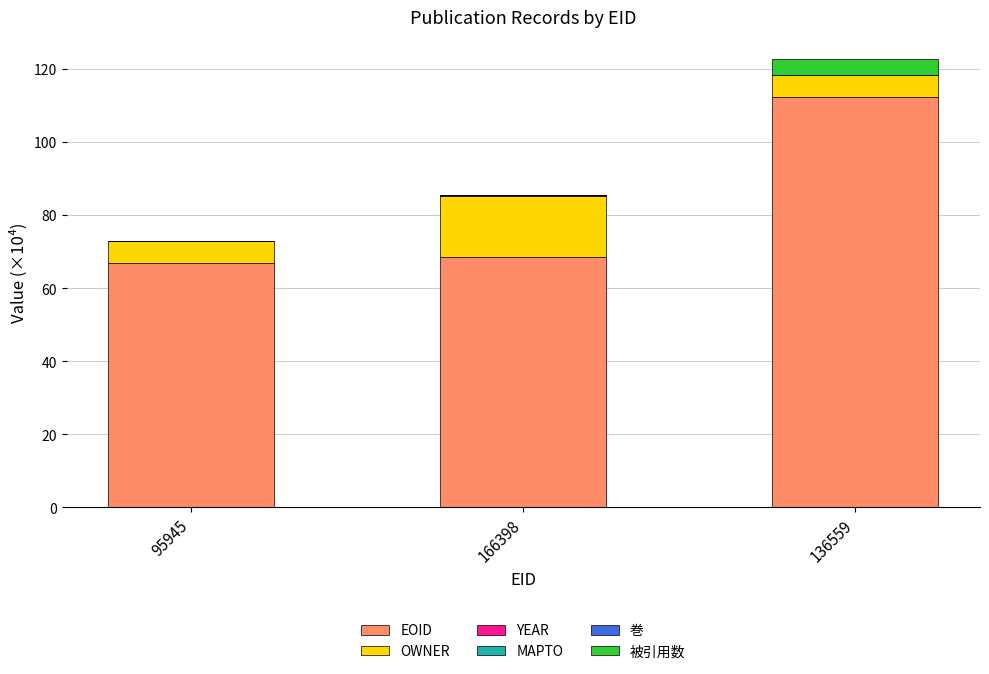

The value of EOID at 95945 is 30.9. True or false?

False